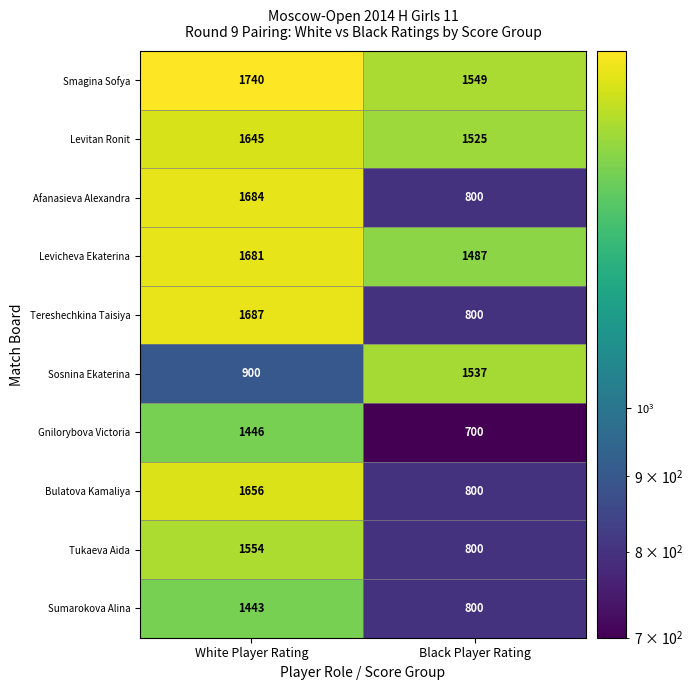

Between White Player Rating and Black Player Rating, which series saw the biggest shift?

Tereshechkina Taisiya